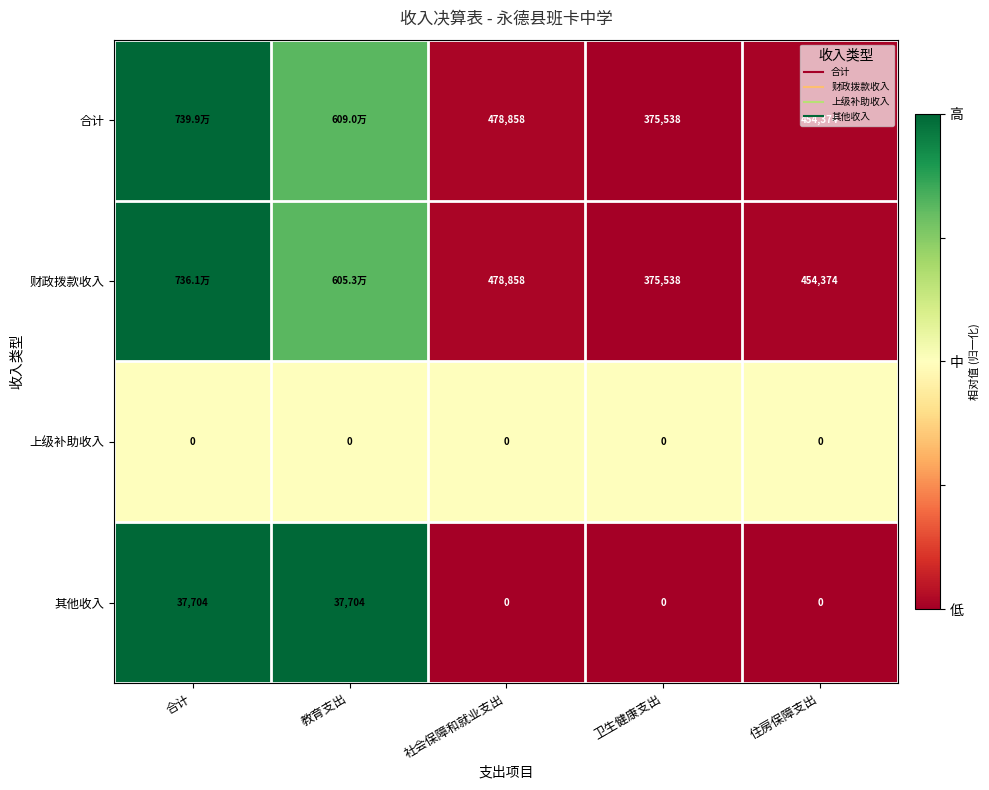

Rank the categories by 其他收入 value from lowest to highest.

社会保障和就业支出, 卫生健康支出, 住房保障支出, 合计, 教育支出